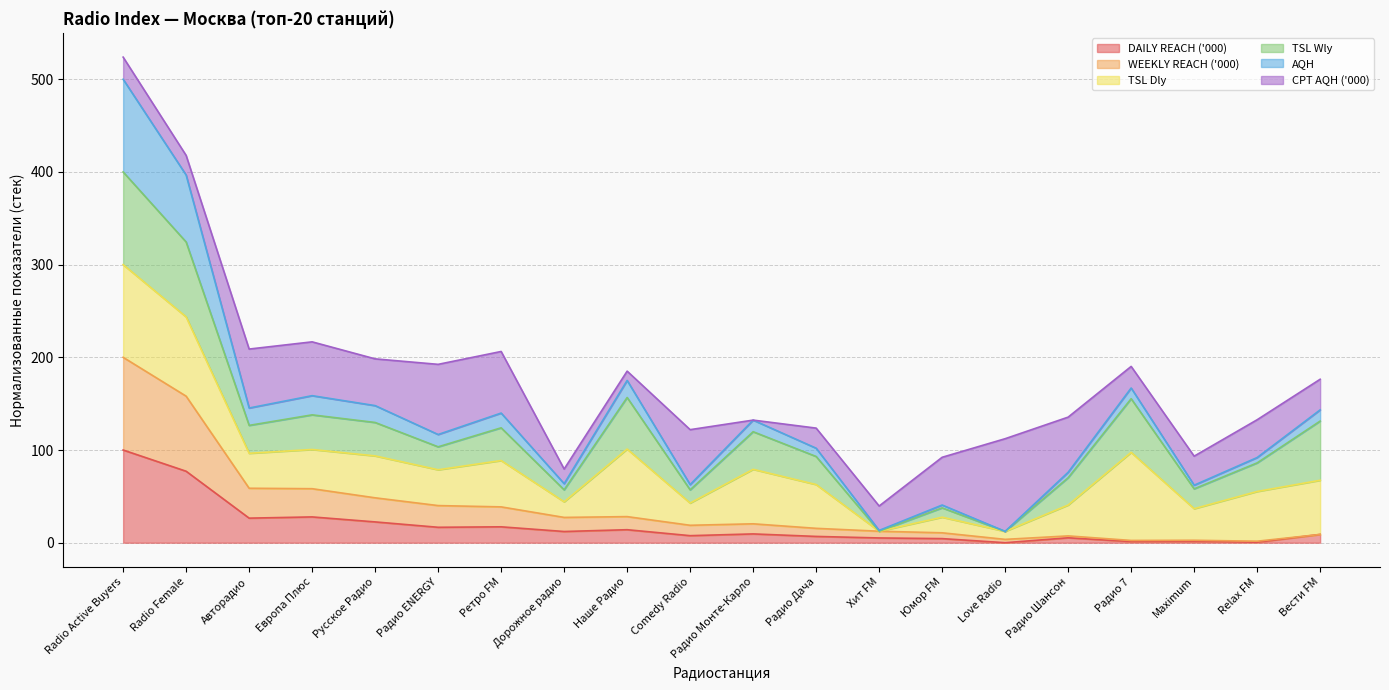

At which category is the sum across all series the highest?

Radio Active Buyers